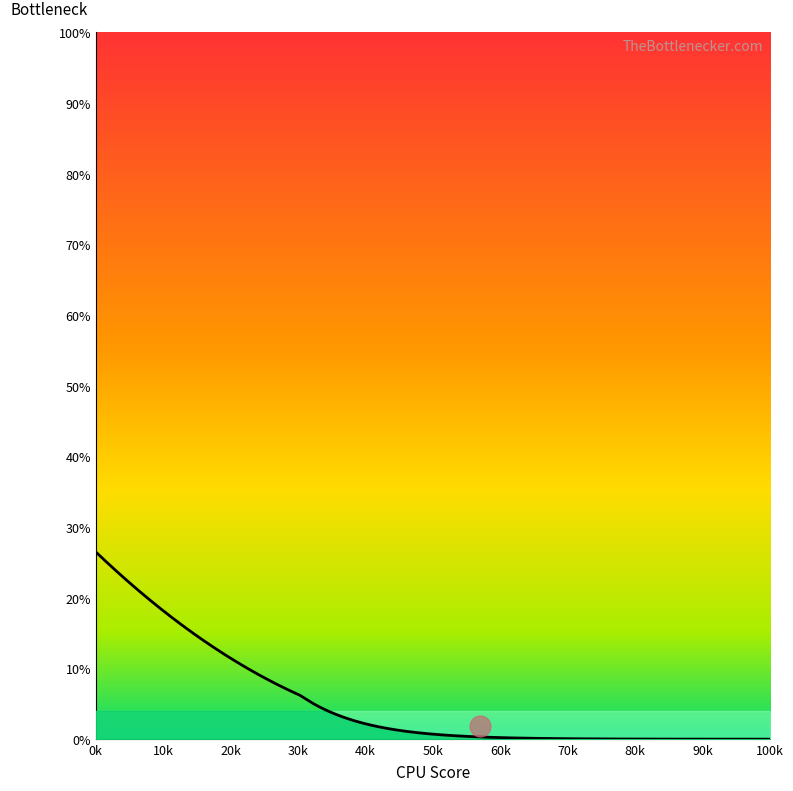

What is the difference between the maximum and minimum values?

26.5